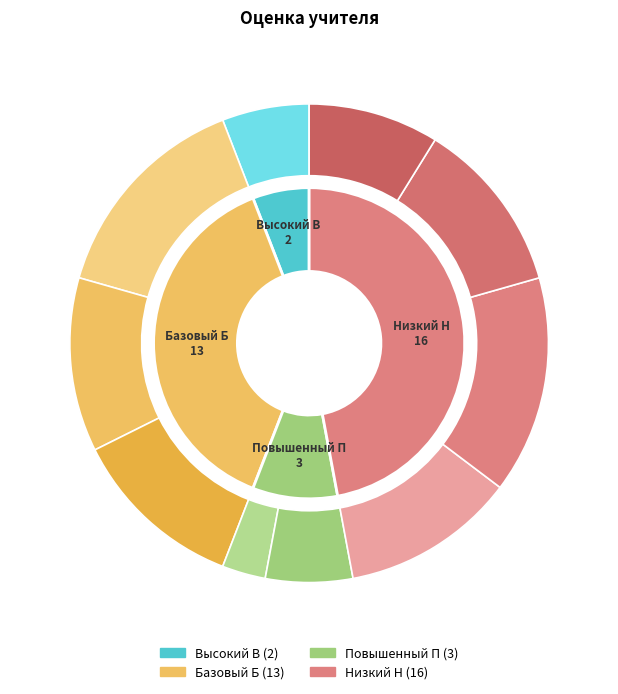

Which slice is the largest?

Низкий Н